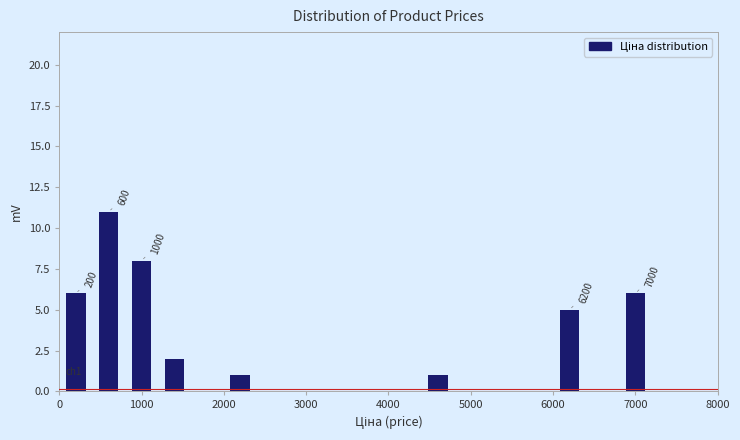

Over which range of the x-axis is the bar tallest?

400 to 800